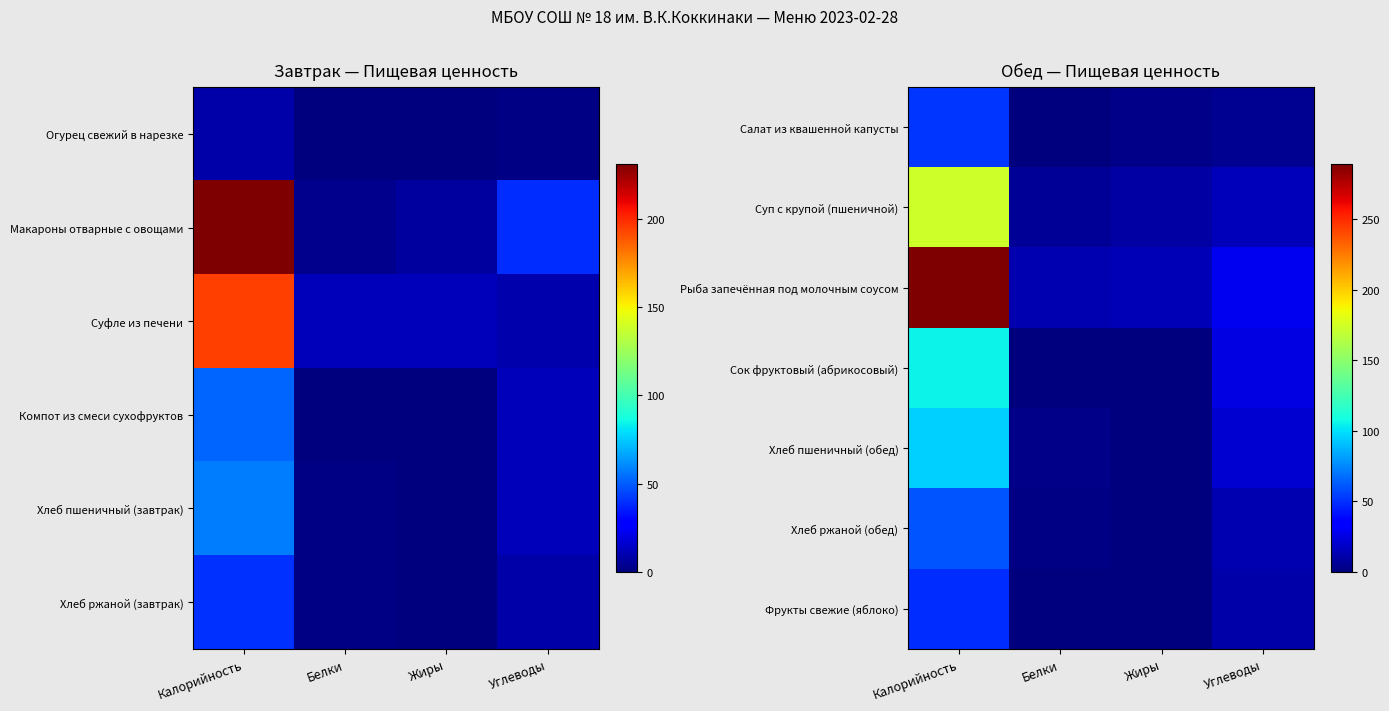

Is it true that Хлеб ржаной (обед) equals 12.6 at Углеводы?

True